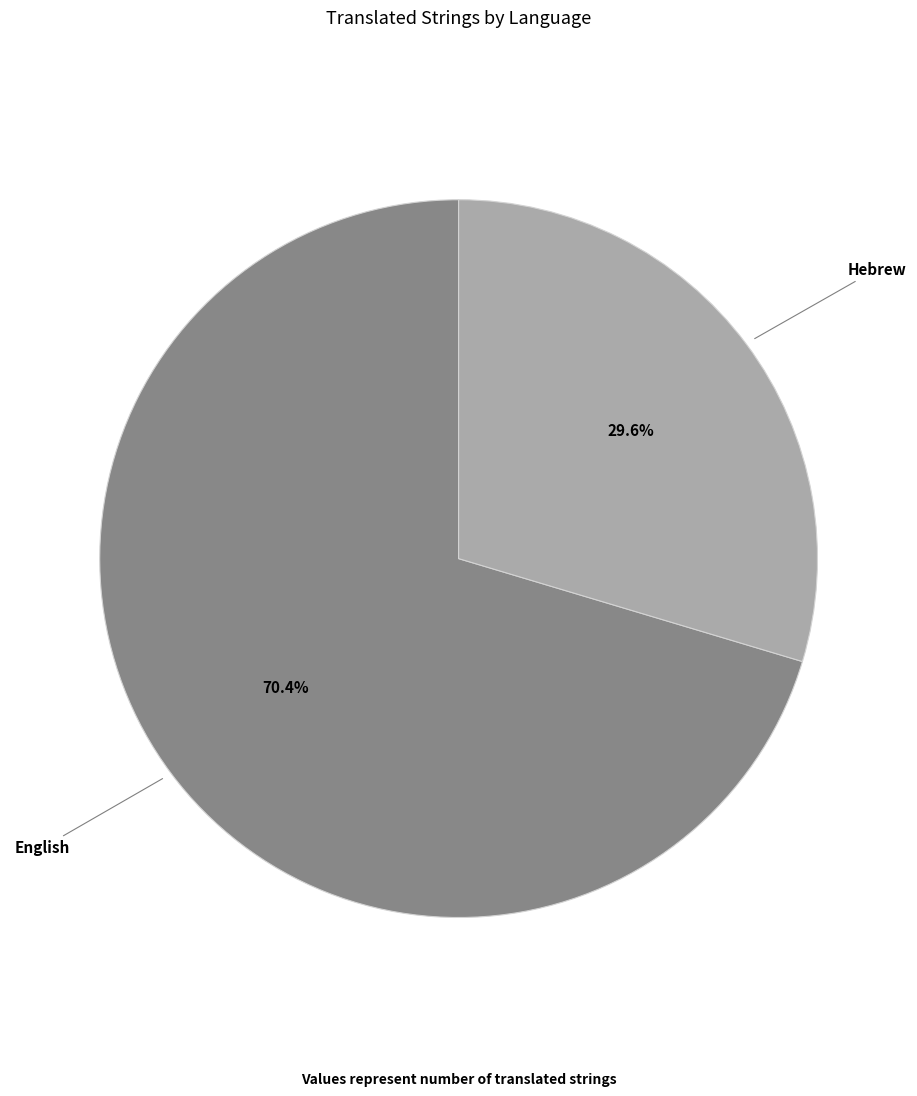

Rank the categories by value from lowest to highest.

Hebrew, English